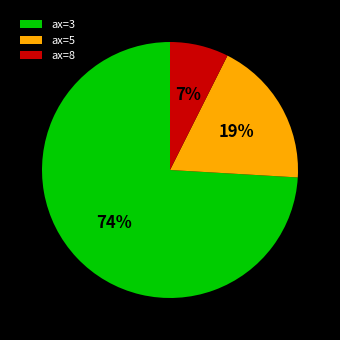

Which slice is the smallest?

ax=8